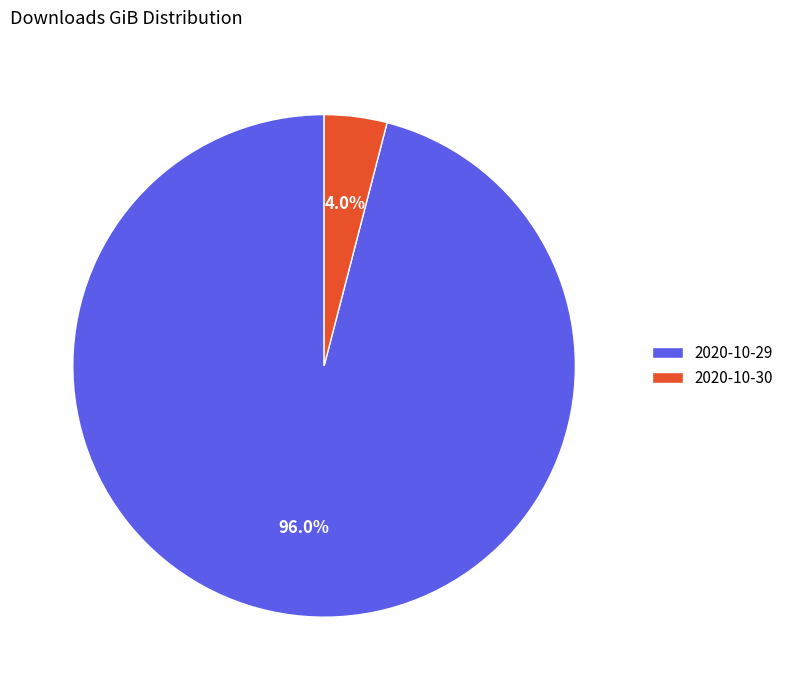

The 2020-10-30 slice represents 10% of the pie. True or false?

False